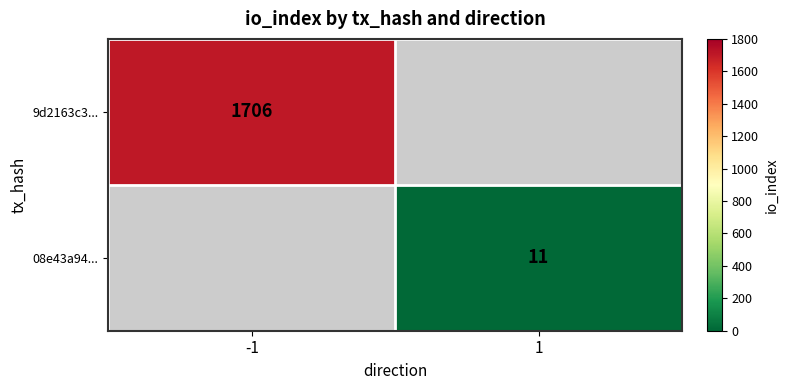

Is it true that 08e43a94... equals 6 at 1?

False